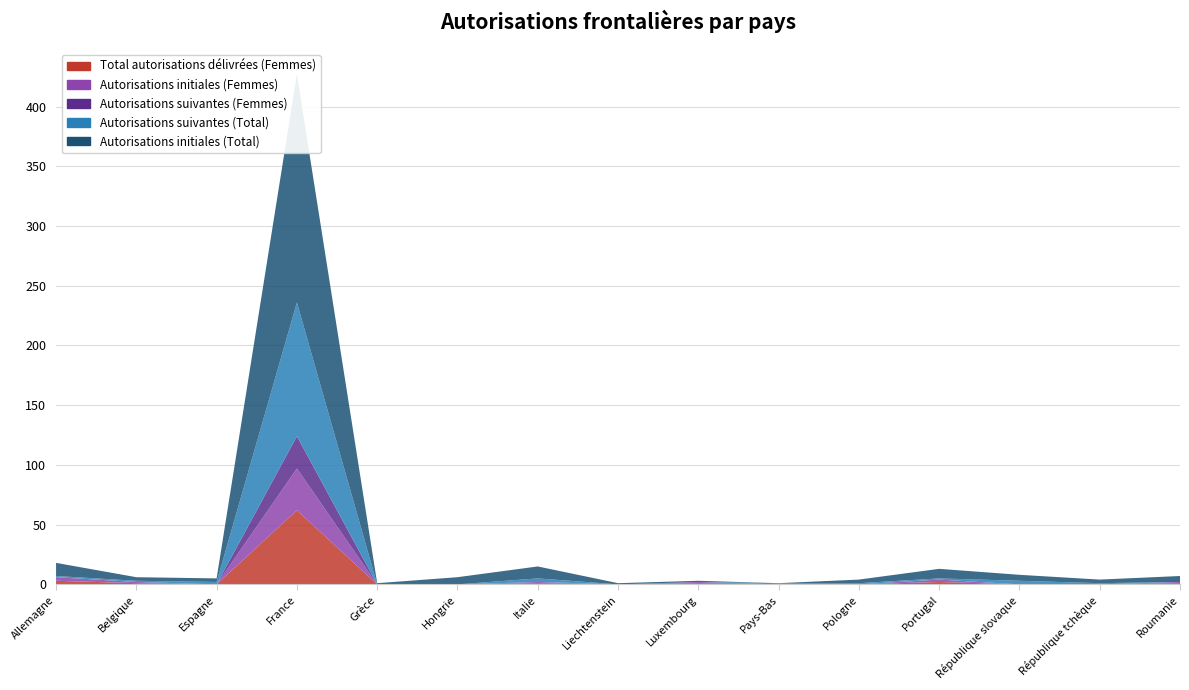

Reading right to left, list all the values displayed in this chart.

Total autorisations délivrées (Femmes): Roumanie=1	République tchèque=0	République slovaque=0	Portugal=2	Pologne=0	Pays-Bas=0	Luxembourg=1	Liechtenstein=0	Italie=1	Hongrie=0	Grèce=0	France=62	Espagne=0	Belgique=1	Allemagne=3
Autorisations initiales (Femmes): Roumanie=1	République tchèque=0	République slovaque=0	Portugal=2	Pologne=0	Pays-Bas=0	Luxembourg=1	Liechtenstein=0	Italie=1	Hongrie=0	Grèce=0	France=35	Espagne=0	Belgique=1	Allemagne=3
Autorisations suivantes (Femmes): Roumanie=0	République tchèque=0	République slovaque=0	Portugal=0	Pologne=0	Pays-Bas=0	Luxembourg=0	Liechtenstein=0	Italie=0	Hongrie=0	Grèce=0	France=27	Espagne=0	Belgique=0	Allemagne=0
Autorisations suivantes (Total): Roumanie=0	République tchèque=1	République slovaque=3	Portugal=1	Pologne=1	Pays-Bas=1	Luxembourg=0	Liechtenstein=0	Italie=3	Hongrie=0	Grèce=0	France=112	Espagne=2	Belgique=1	Allemagne=1
Autorisations initiales (Total): Roumanie=5	République tchèque=3	République slovaque=5	Portugal=8	Pologne=3	Pays-Bas=0	Luxembourg=1	Liechtenstein=1	Italie=10	Hongrie=6	Grèce=1	France=191	Espagne=3	Belgique=3	Allemagne=11